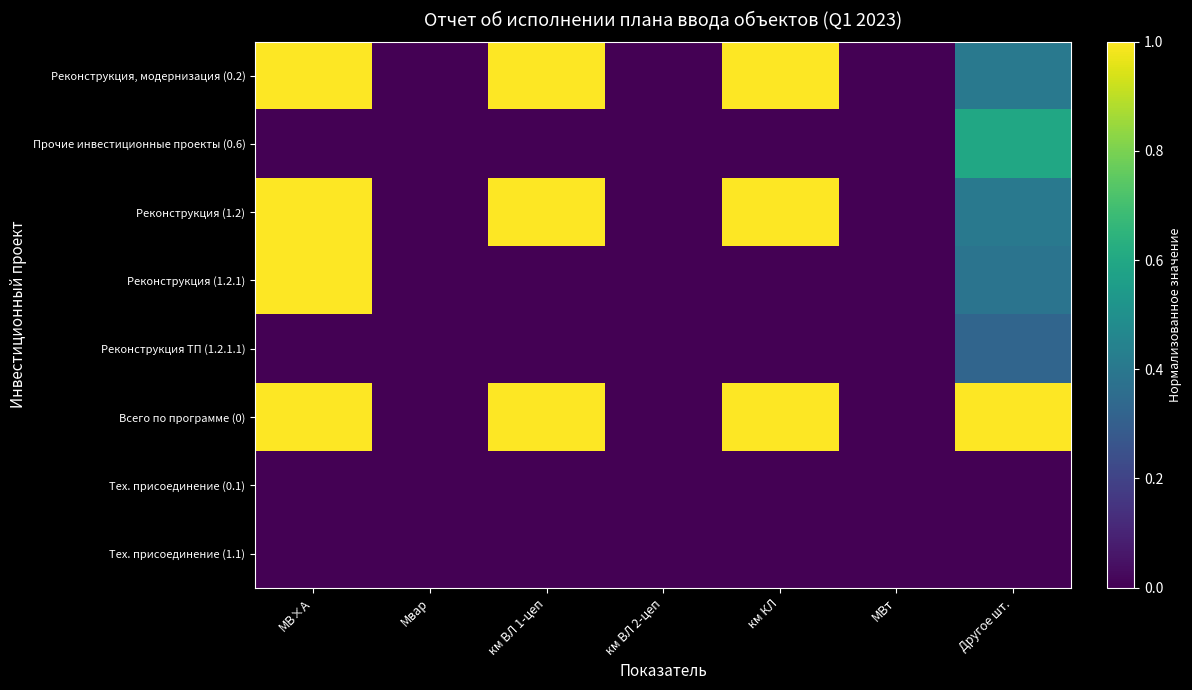

Reading left to right, extract all data points from this chart.

Реконструкция, модернизация (0.2): МВ×А=1.0	Мвар=0.0	км ВЛ 1-цеп=1.0	км ВЛ 2-цеп=0.0	км КЛ=1.0	МВт=0.0	Другое шт.=0.4
Прочие инвестиционные проекты (0.6): МВ×А=0.0	Мвар=0.0	км ВЛ 1-цеп=0.0	км ВЛ 2-цеп=0.0	км КЛ=0.0	МВт=0.0	Другое шт.=0.6
Реконструкция (1.2): МВ×А=1.0	Мвар=0.0	км ВЛ 1-цеп=1.0	км ВЛ 2-цеп=0.0	км КЛ=1.0	МВт=0.0	Другое шт.=0.4
Реконструкция (1.2.1): МВ×А=1.0	Мвар=0.0	км ВЛ 1-цеп=0.0	км ВЛ 2-цеп=0.0	км КЛ=0.0	МВт=0.0	Другое шт.=0.4
Реконструкция ТП (1.2.1.1): МВ×А=0.0	Мвар=0.0	км ВЛ 1-цеп=0.0	км ВЛ 2-цеп=0.0	км КЛ=0.0	МВт=0.0	Другое шт.=0.3
Всего по программе (0): МВ×А=1.0	Мвар=0.0	км ВЛ 1-цеп=1.0	км ВЛ 2-цеп=0.0	км КЛ=1.0	МВт=0.0	Другое шт.=1.0
Тех. присоединение (0.1): МВ×А=0.0	Мвар=0.0	км ВЛ 1-цеп=0.0	км ВЛ 2-цеп=0.0	км КЛ=0.0	МВт=0.0	Другое шт.=0.0
Тех. присоединение (1.1): МВ×А=0.0	Мвар=0.0	км ВЛ 1-цеп=0.0	км ВЛ 2-цеп=0.0	км КЛ=0.0	МВт=0.0	Другое шт.=0.0